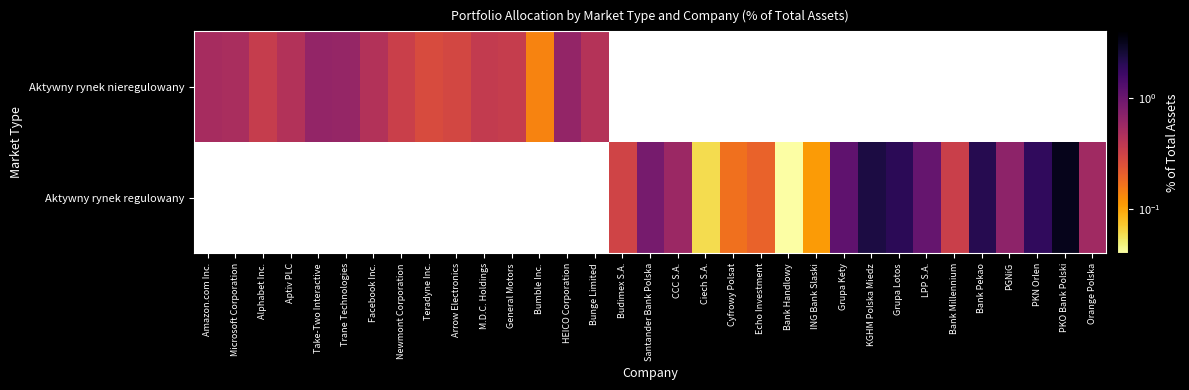

Which category has the highest value across all series?

PKO Bank Polski